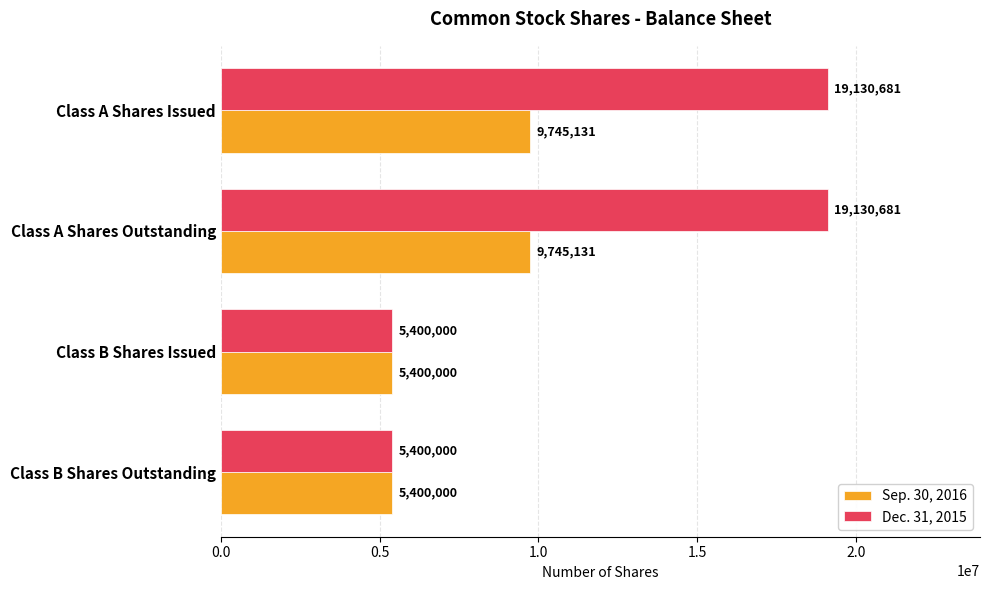

What is the lowest value of the Dec. 31, 2015 series?

5400000